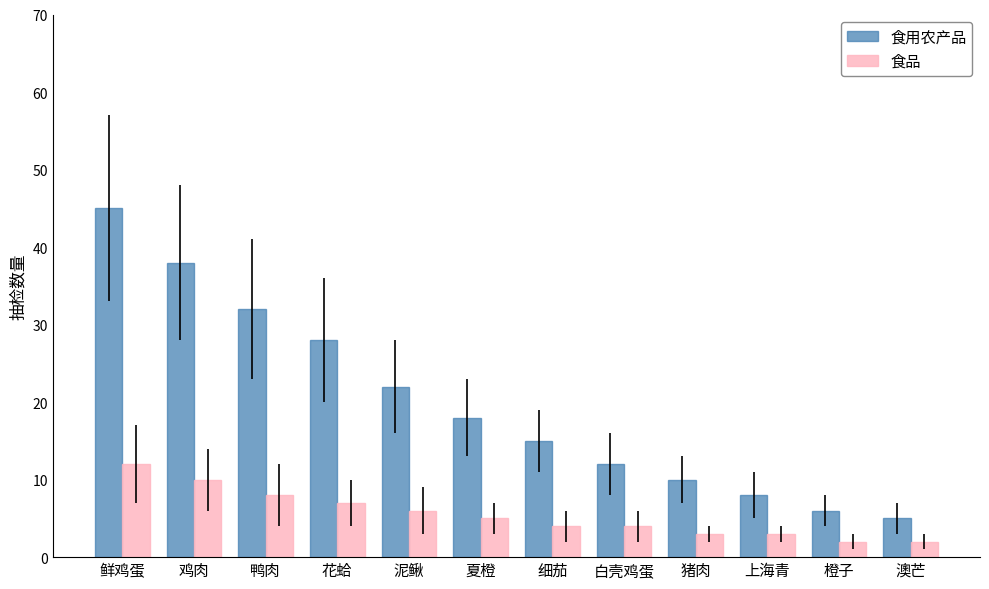

What is the average value of the 食品 series?

6